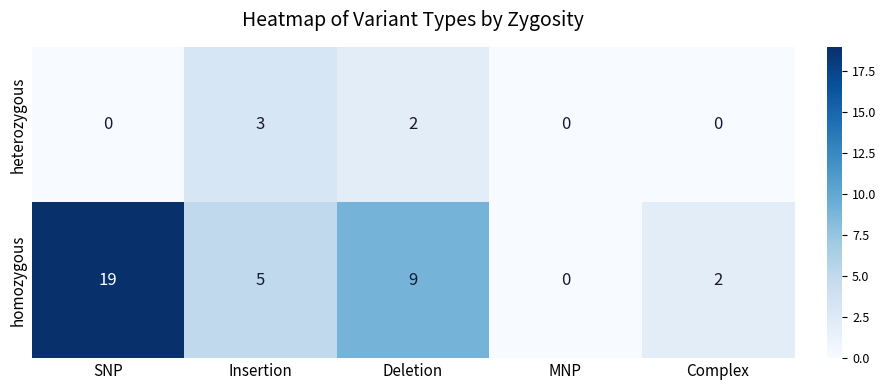

Reading left to right, what are all the values shown in this chart?

heterozygous: SNP=0	Insertion=3	Deletion=2	MNP=0	Complex=0
homozygous: SNP=19	Insertion=5	Deletion=9	MNP=0	Complex=2